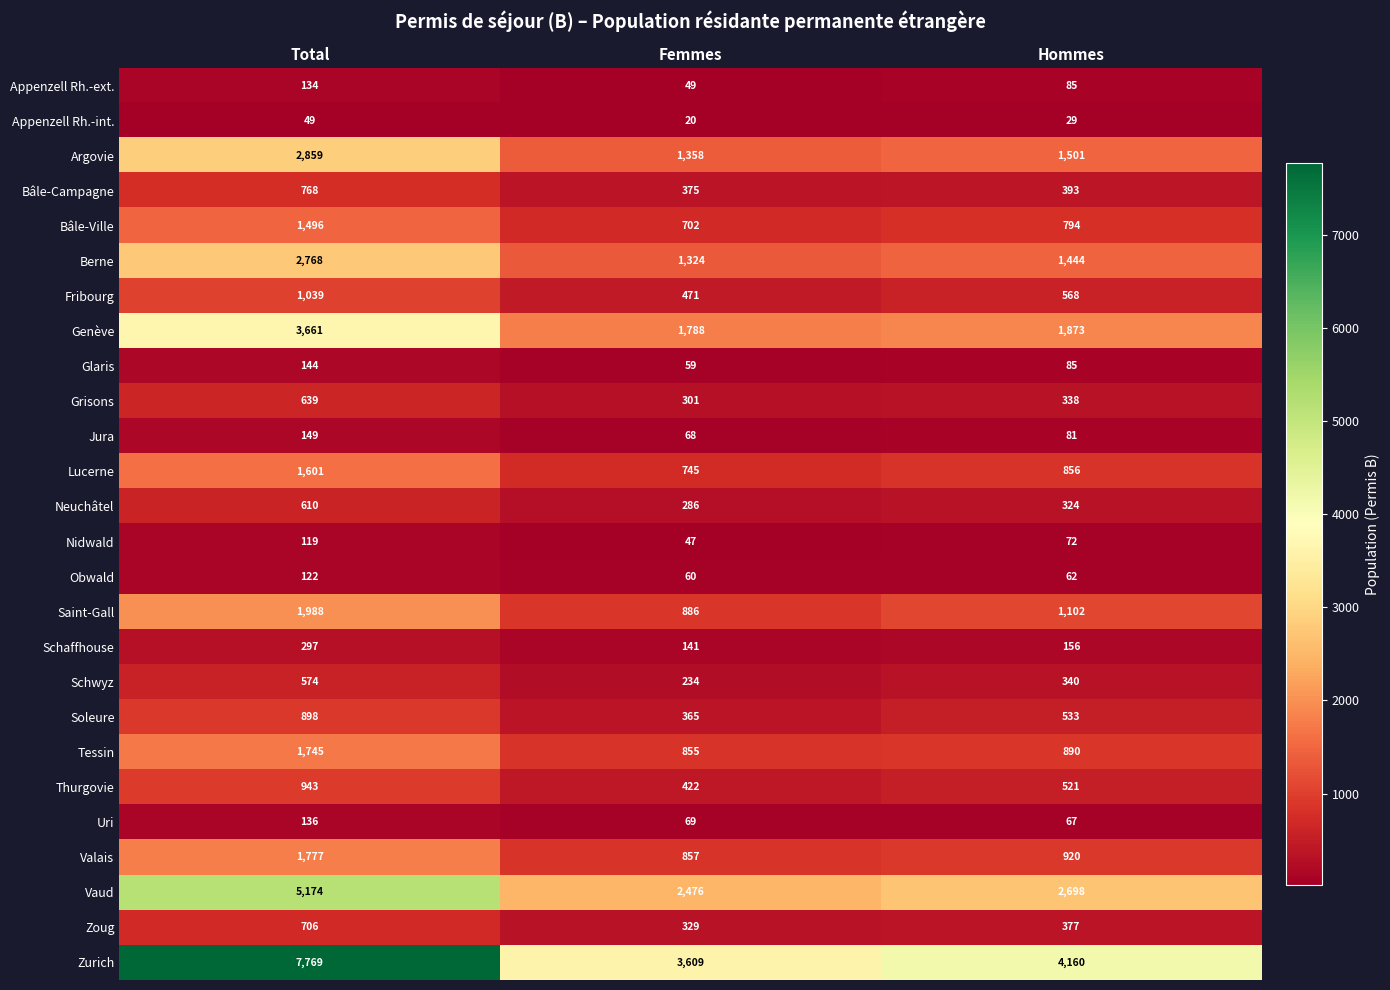

Rank the series at Total from lowest to highest value.

Appenzell Rh.-int., Nidwald, Obwald, Appenzell Rh.-ext., Uri, Glaris, Jura, Schaffhouse, Schwyz, Neuchâtel, Grisons, Zoug, Bâle-Campagne, Soleure, Thurgovie, Fribourg, Bâle-Ville, Lucerne, Tessin, Valais, Saint-Gall, Berne, Argovie, Genève, Vaud, Zurich